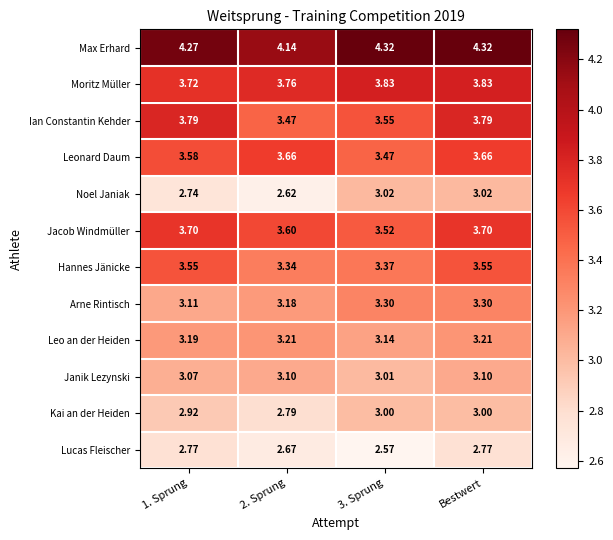

Which series has the largest range (max minus min)?

Noel Janiak